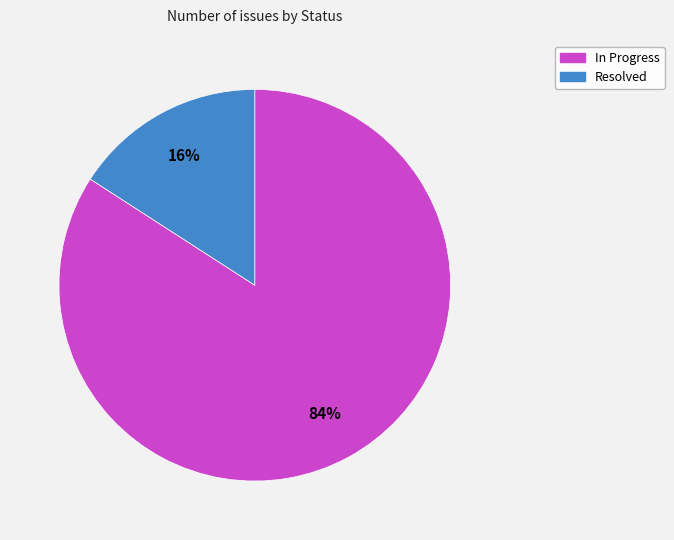

To the nearest percent, what is the combined percentage of Resolved and In Progress?

100%